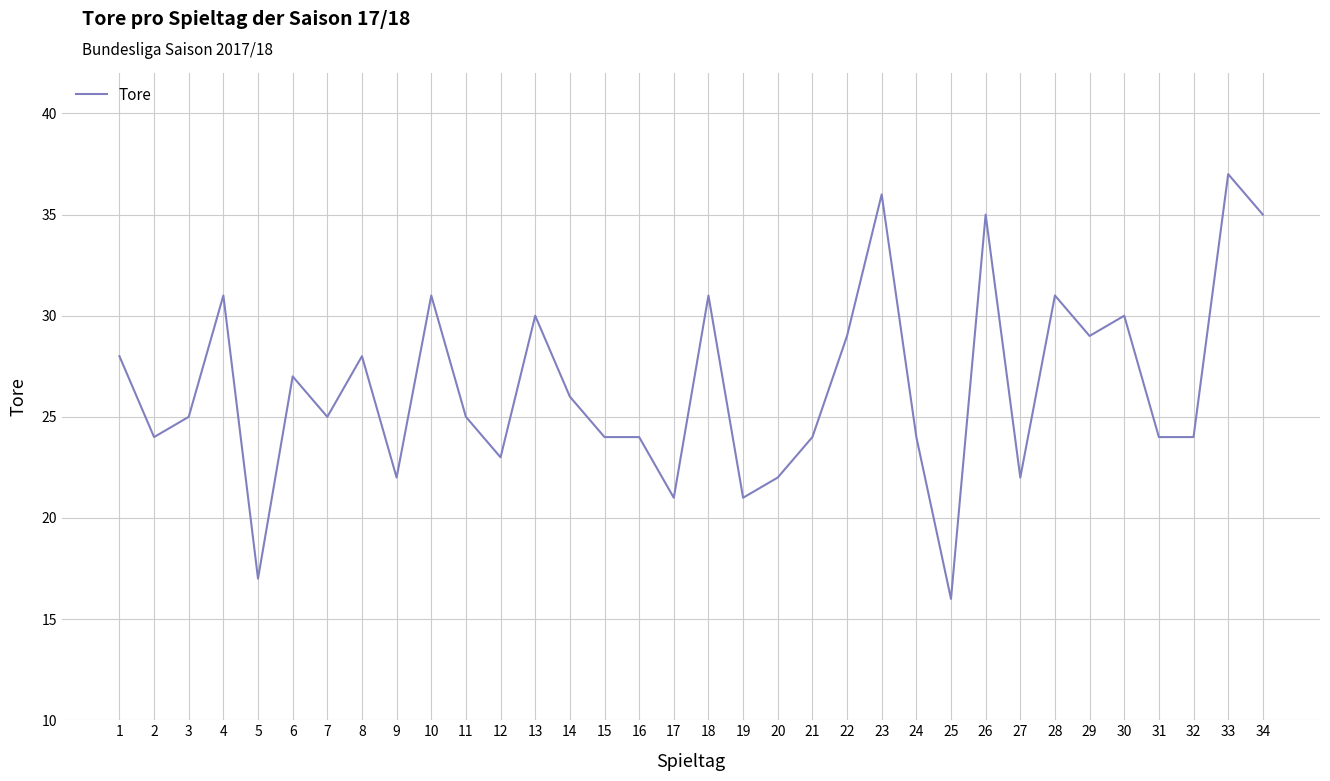

What is the difference between the maximum and minimum values?

21